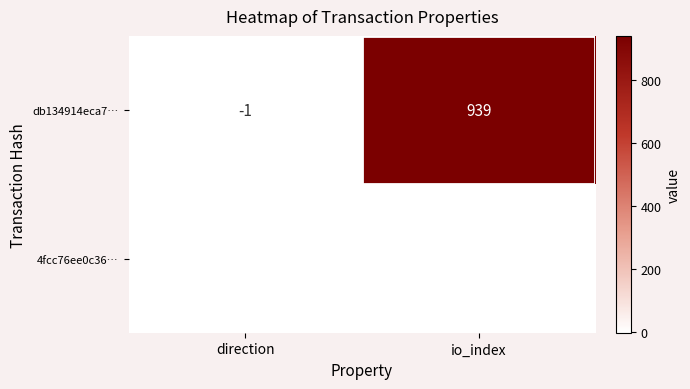

At direction, list the series in order from largest to smallest.

4fcc76ee0c36…, db134914eca7…